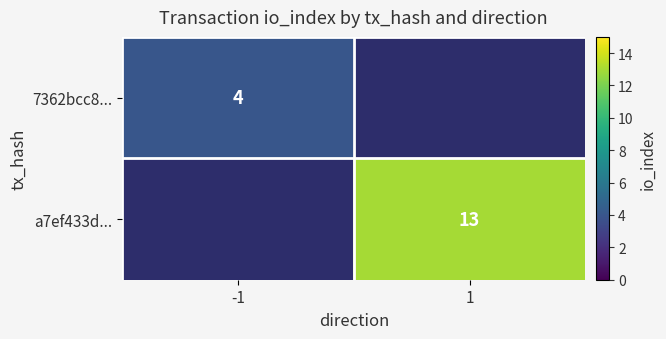

Is the value of a7ef433d... at 1 greater than the value of 7362bcc8... at -1?

Yes